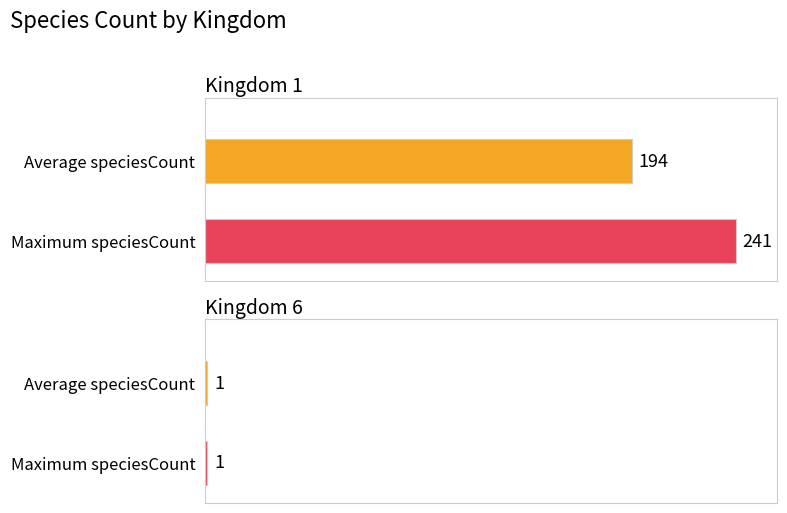

Read the Average speciesCount value at Kingdom 1.

194